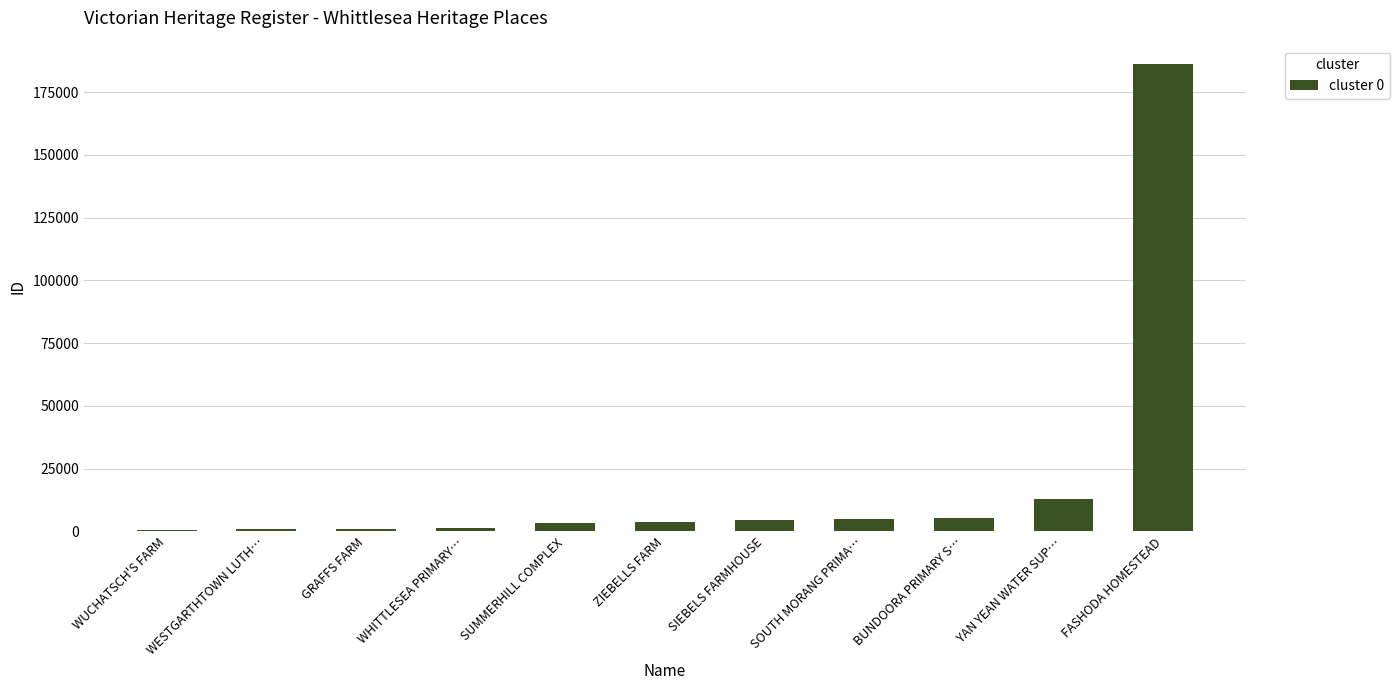

What is the maximum value shown in the chart?

186243